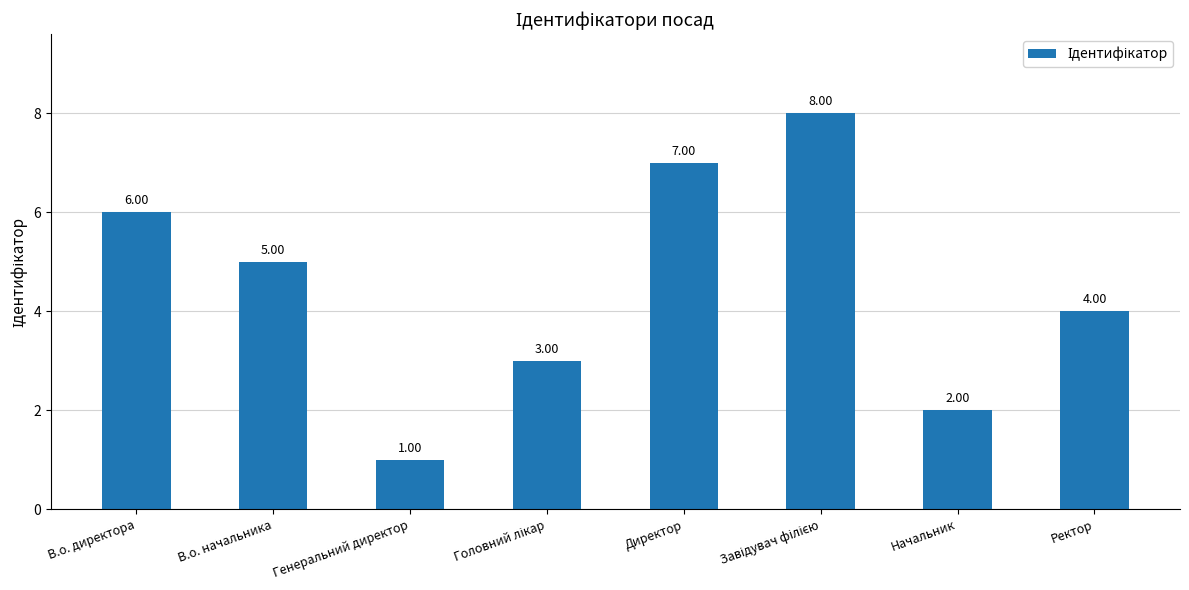

Which has a higher value, В.о. начальника or Ректор?

В.о. начальника